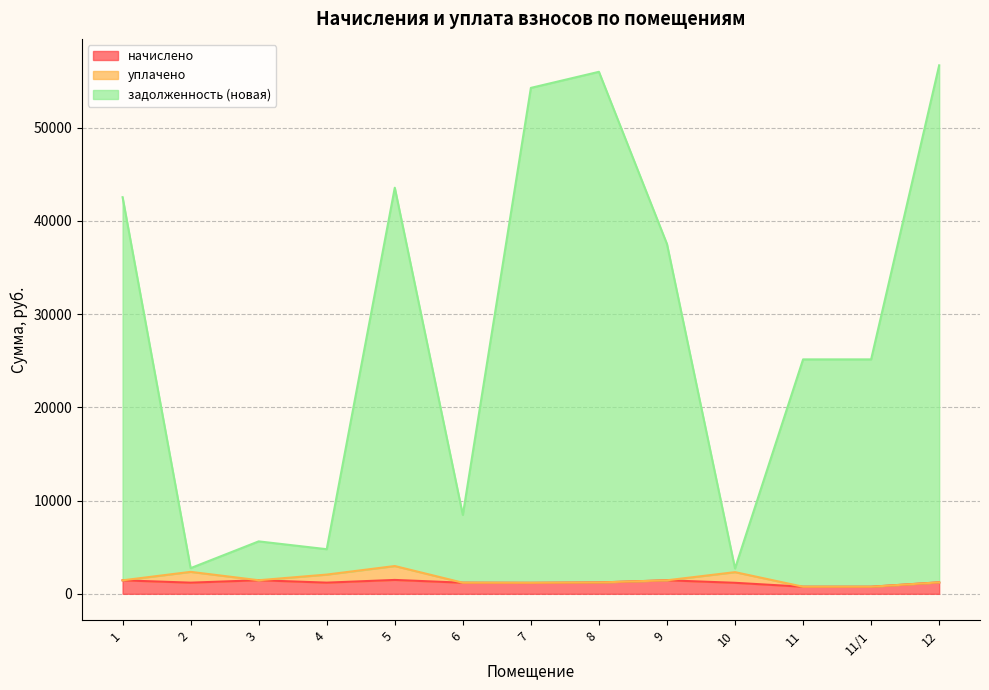

What position from the right is 11?

3